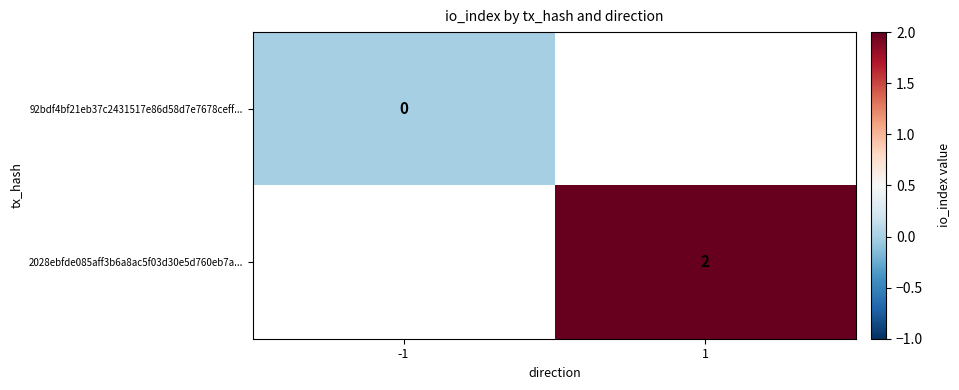

Which label corresponds to the smallest value in the chart?

-1